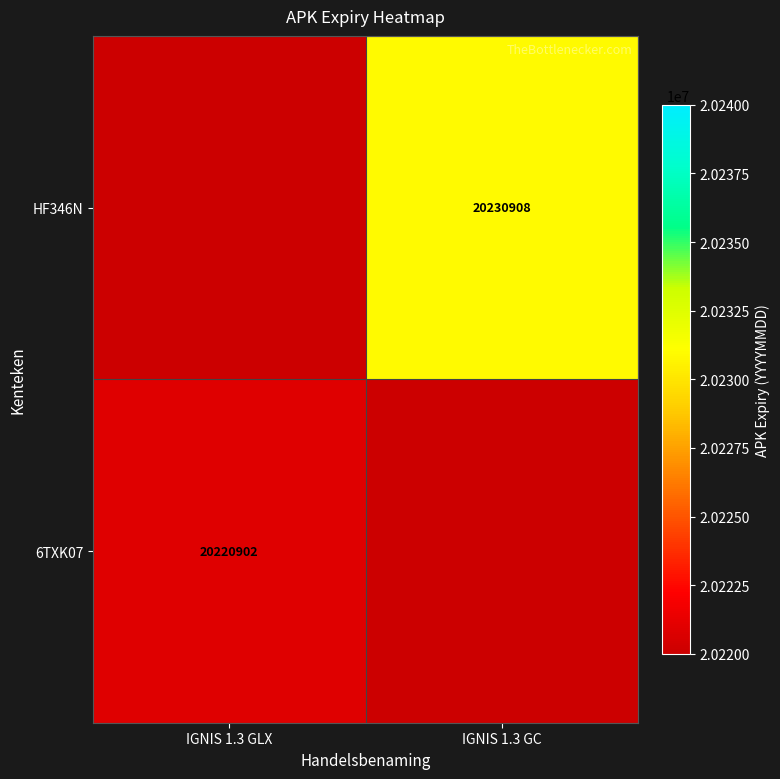

True or false: HF346N has a value of 26674267 at IGNIS 1.3 GC.

False